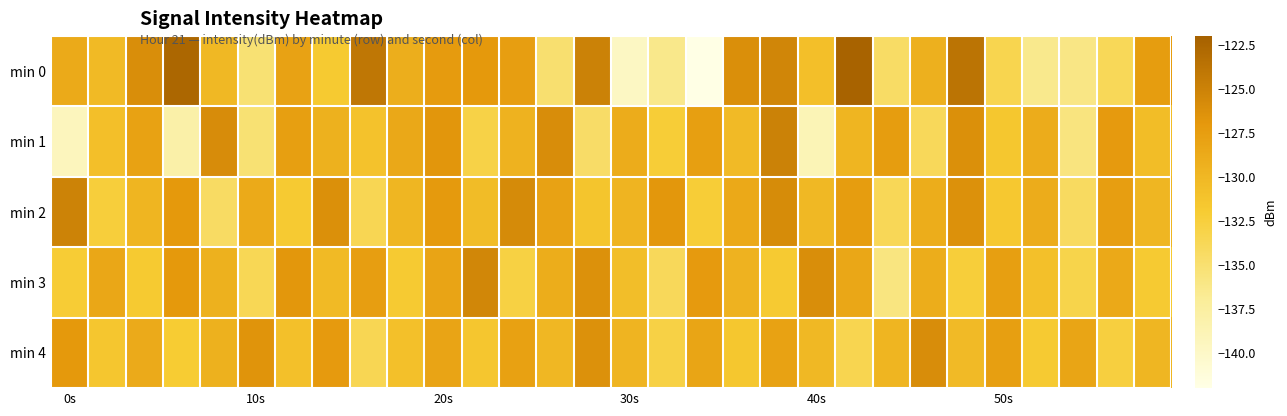

How many categories are shown in the chart?

30